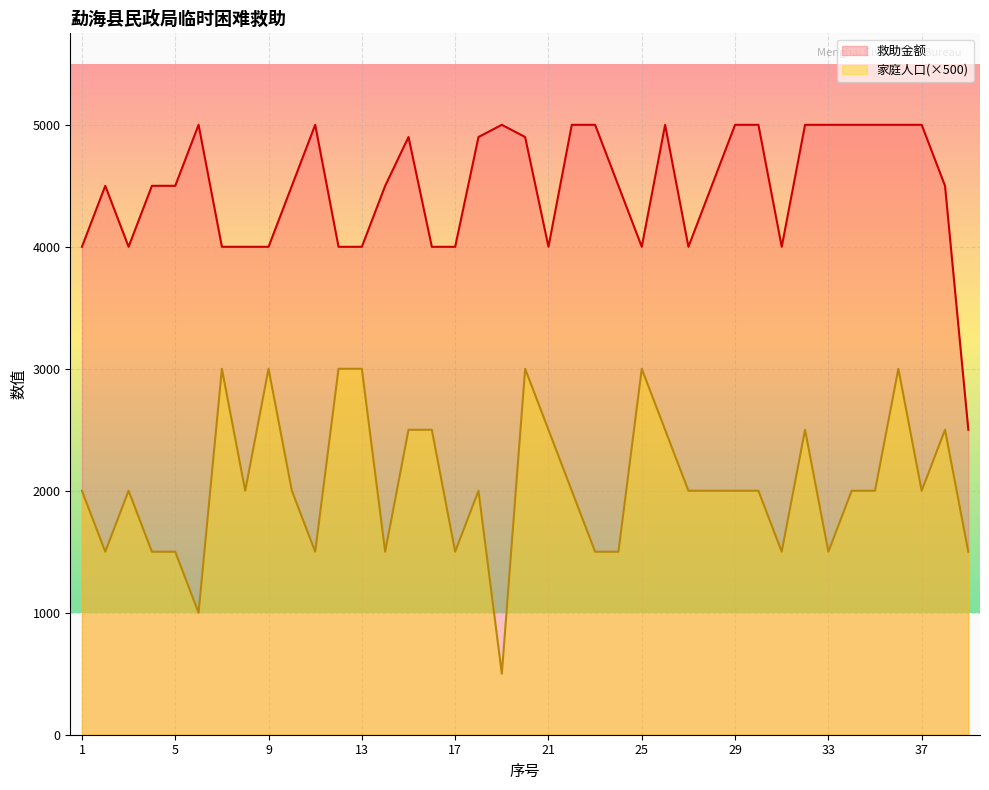

Reading left to right, transcribe all the data shown in this chart.

救助金额: 1=4000	2=4500	3=4000	4=4500	5=4500	6=5000	7=4000	8=4000	9=4000	10=4500	11=5000	12=4000	13=4000	14=4500	15=4900	16=4000	17=4000	18=4900	19=5000	20=4900	21=4000	22=5000	23=5000	24=4500	25=4000	26=5000	27=4000	28=4500	29=5000	30=5000	31=4000	32=5000	33=5000	34=5000	35=5000	36=5000	37=5000	38=4500	39=2500
家庭人口: 1=2000	2=1500	3=2000	4=1500	5=1500	6=1000	7=3000	8=2000	9=3000	10=2000	11=1500	12=3000	13=3000	14=1500	15=2500	16=2500	17=1500	18=2000	19=500	20=3000	21=2500	22=2000	23=1500	24=1500	25=3000	26=2500	27=2000	28=2000	29=2000	30=2000	31=1500	32=2500	33=1500	34=2000	35=2000	36=3000	37=2000	38=2500	39=1500